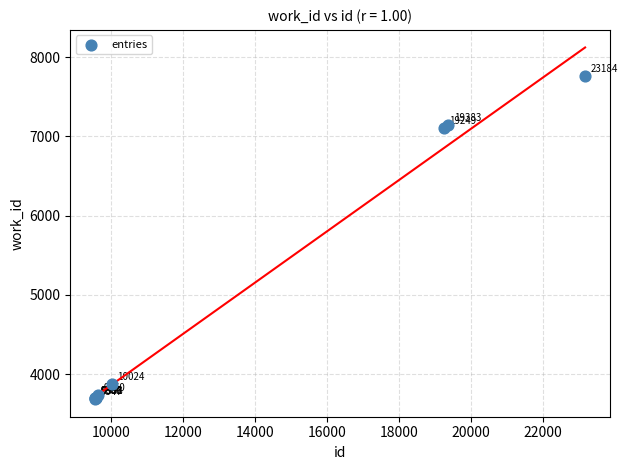

What Y value in the scatter plot is closest to 5723?

7105